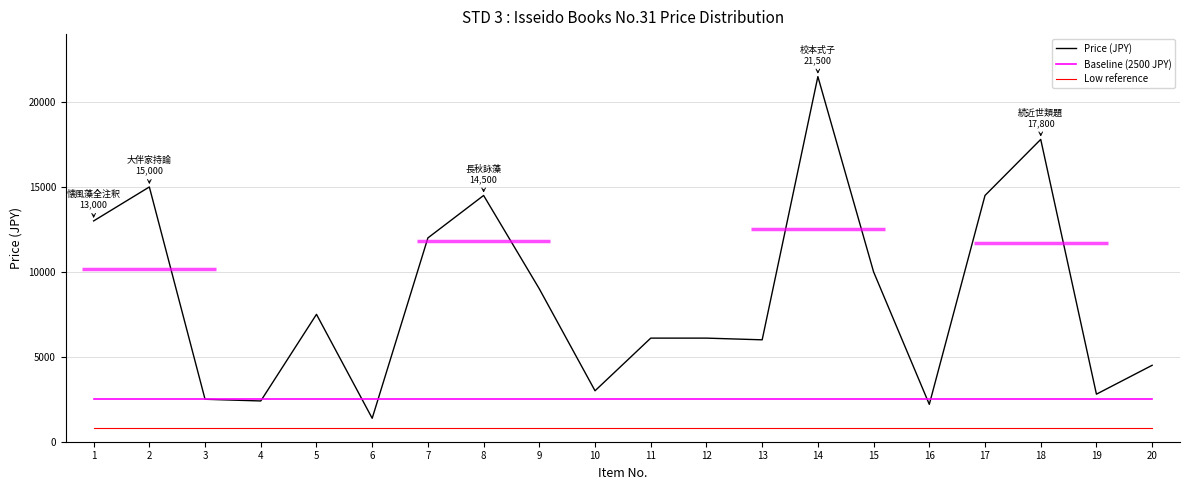

Is it true that Low reference equals 800 at 17?

True